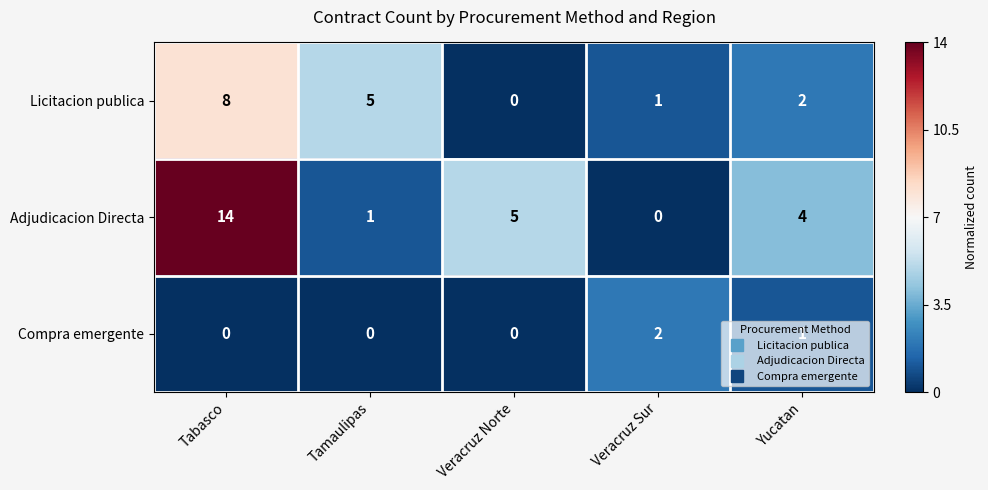

What is the difference between the Licitacion publica values at Tabasco and Veracruz Norte?

8